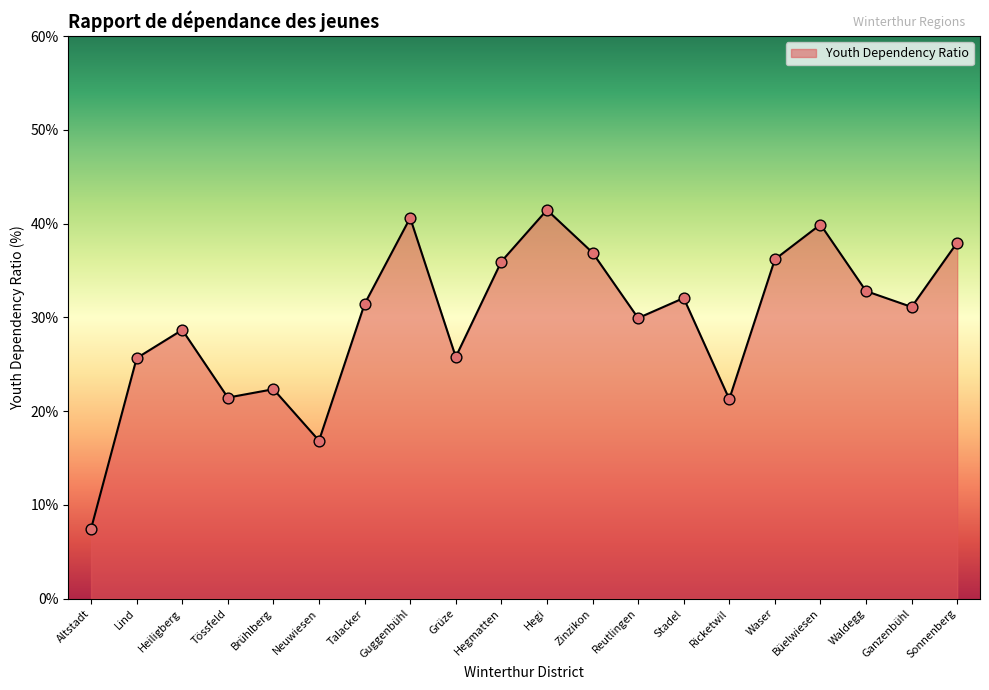

What is the ratio of the value at Heiligberg to the value at Ganzenbühl?

0.9